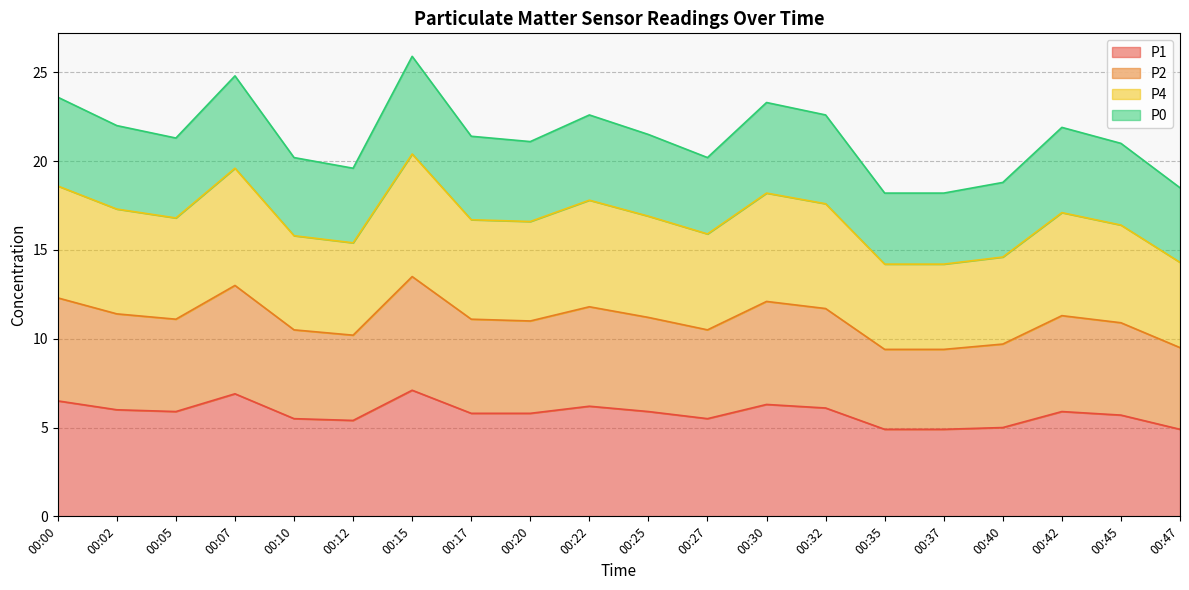

True or false: P4 and P1 intersect in this chart.

False